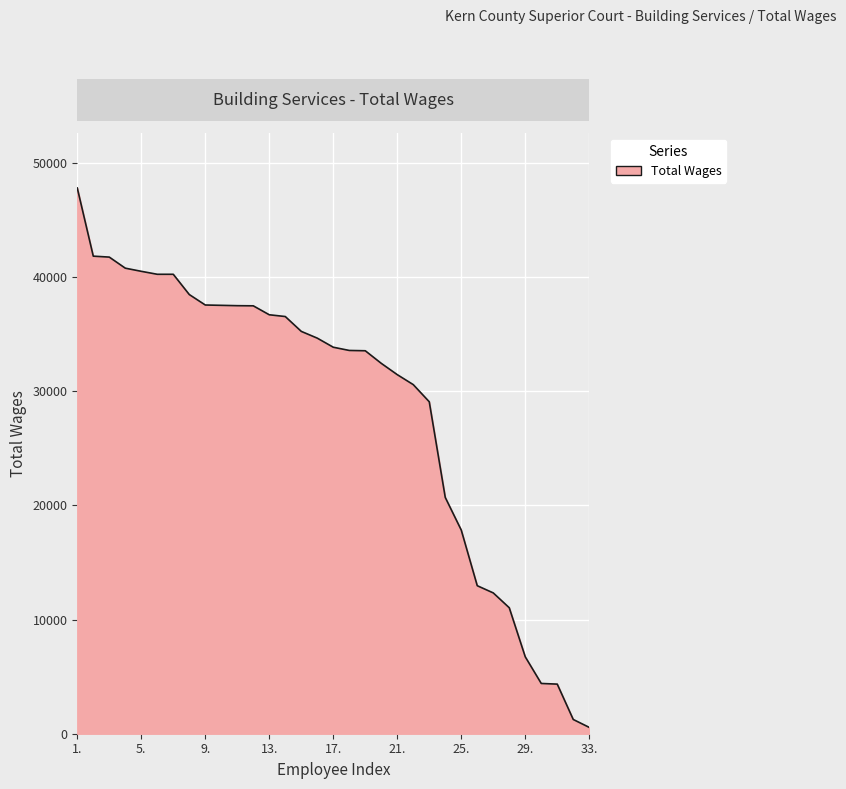

What is the greatest value displayed?

47799